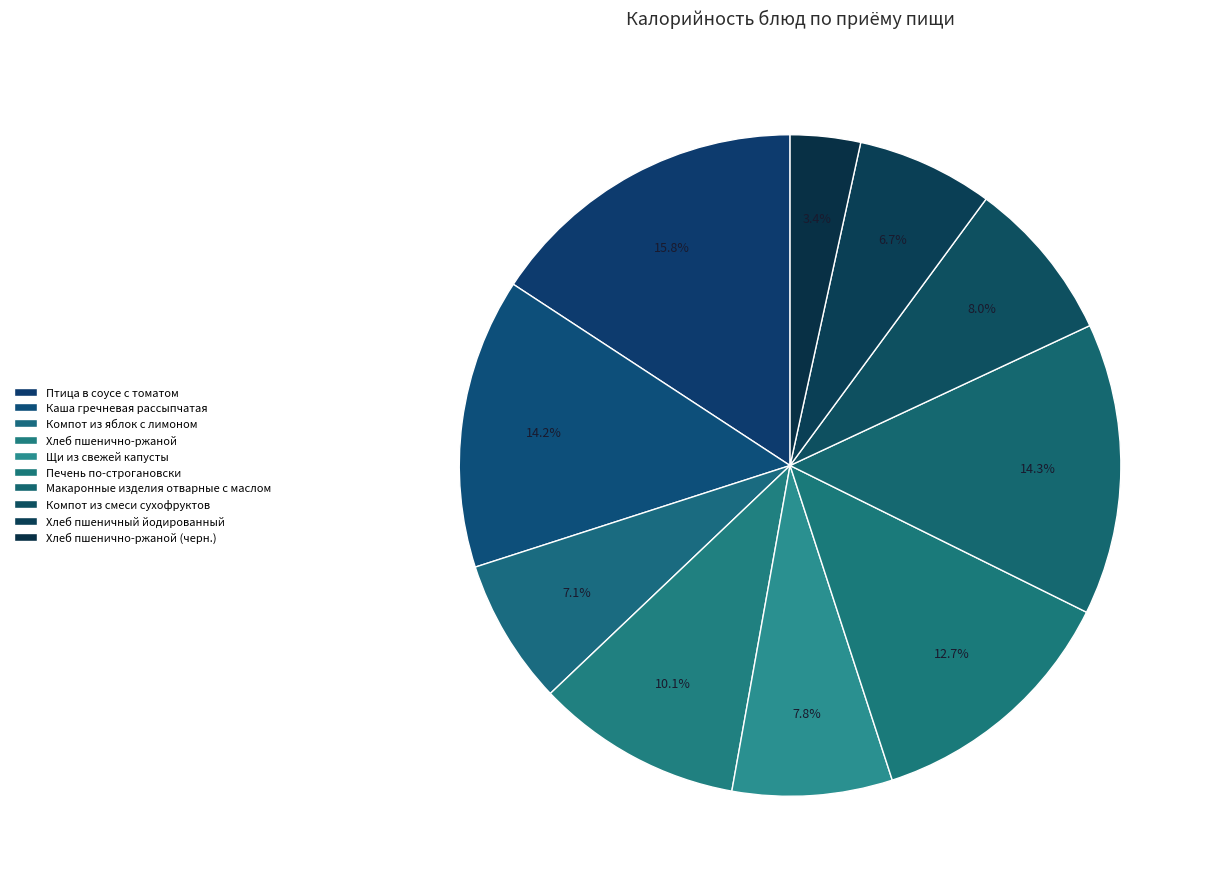

How many slices are in this pie chart?

10